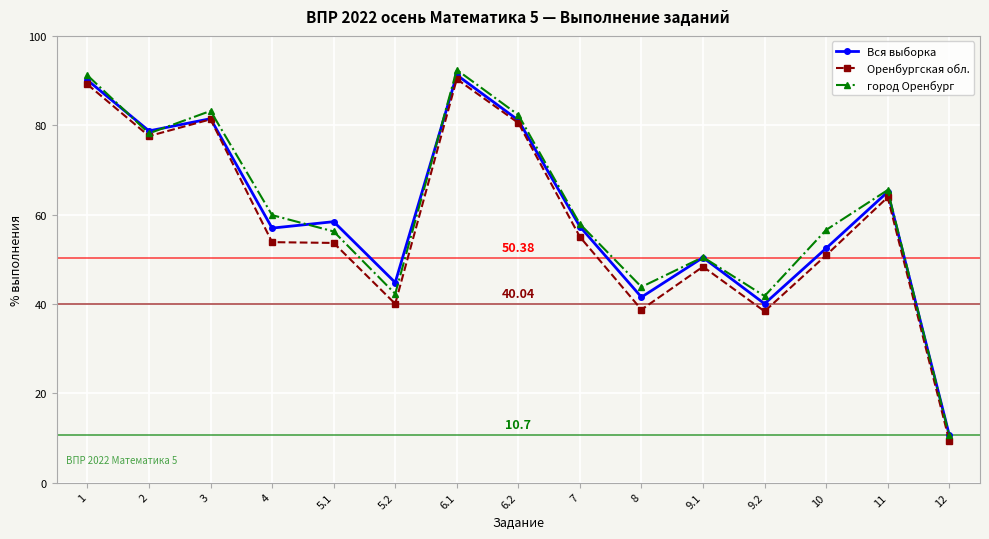

List the series in order of their peak value, lowest first.

Оренбургская обл., Вся выборка, город Оренбург